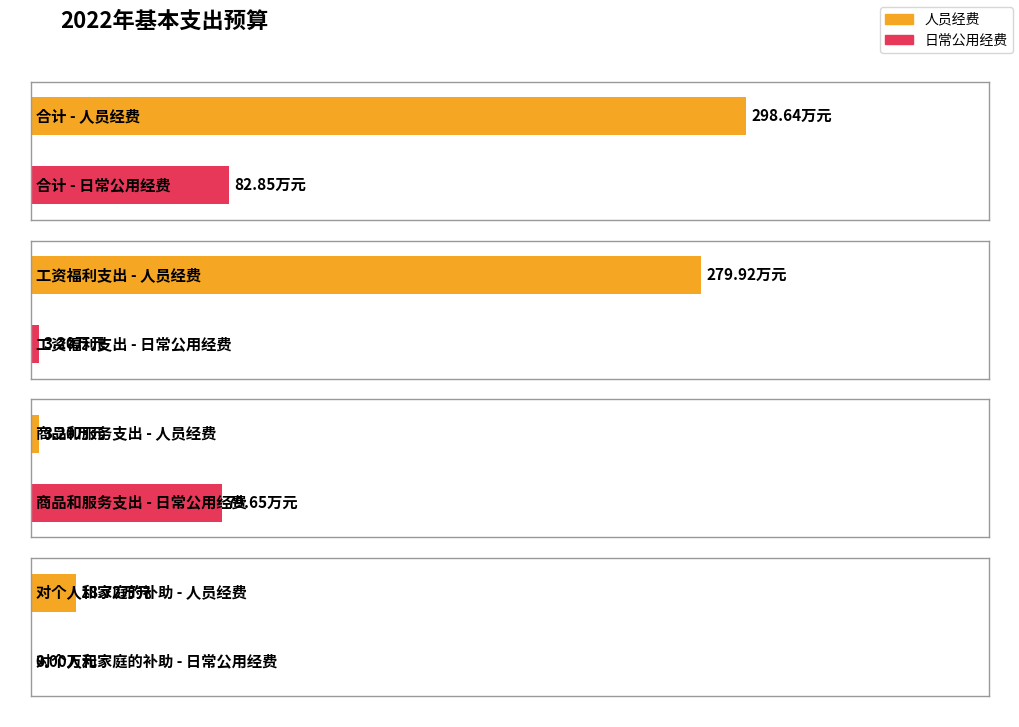

Are the bars horizontal?

Yes